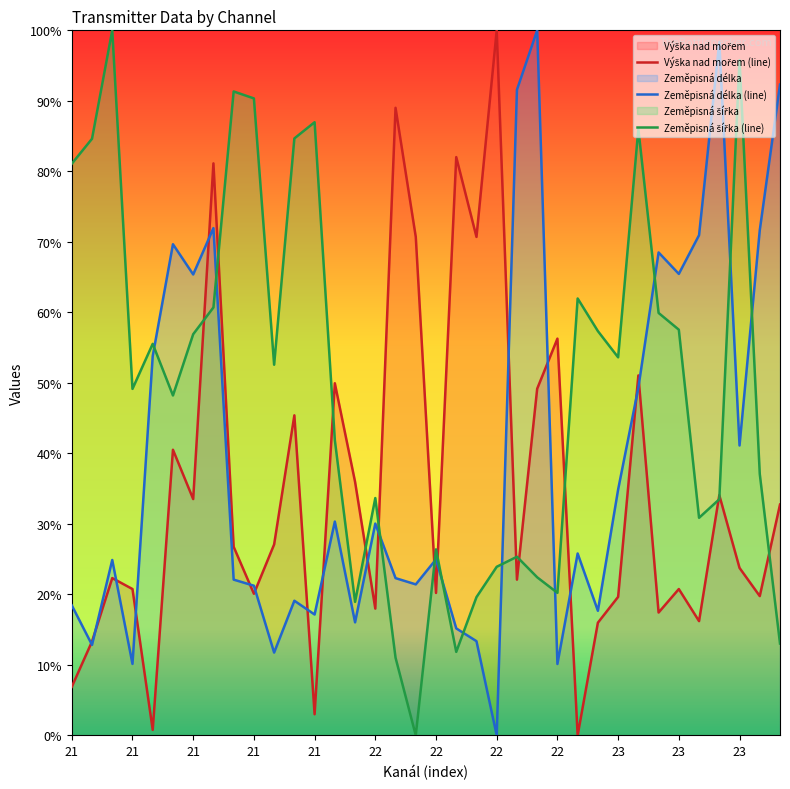

What is the label of the 9th point from the left?

22